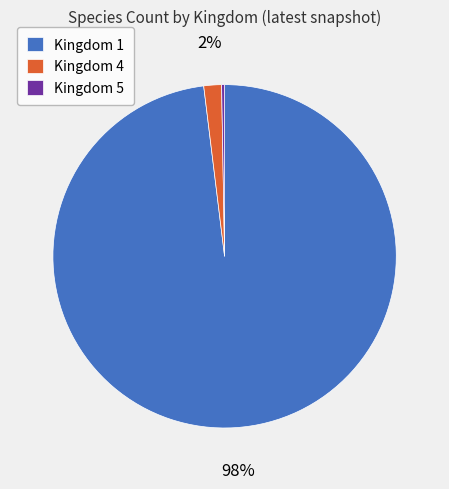

True or false: Kingdom 1 accounts for 91% of the total.

False